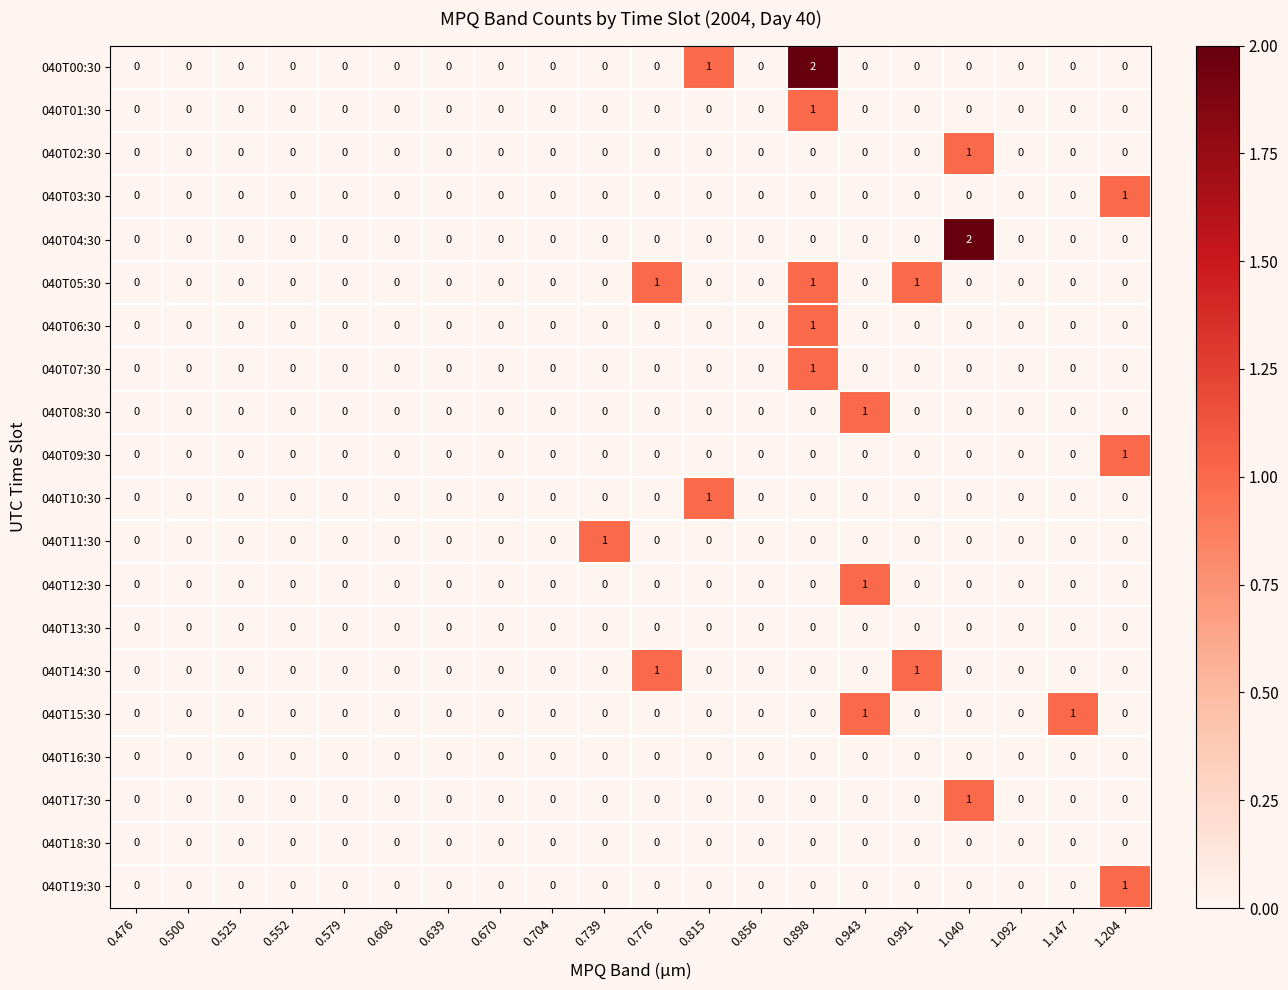

At which category is the sum across all series the highest?

0.898